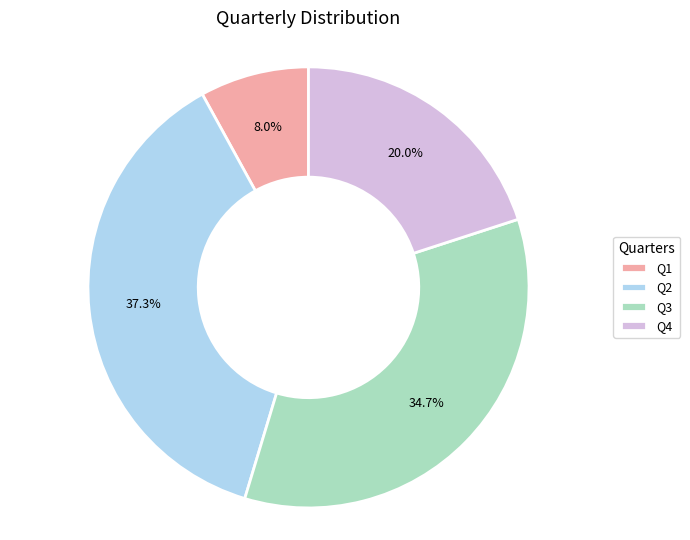

True or false: Q1 accounts for 20% of the total.

False